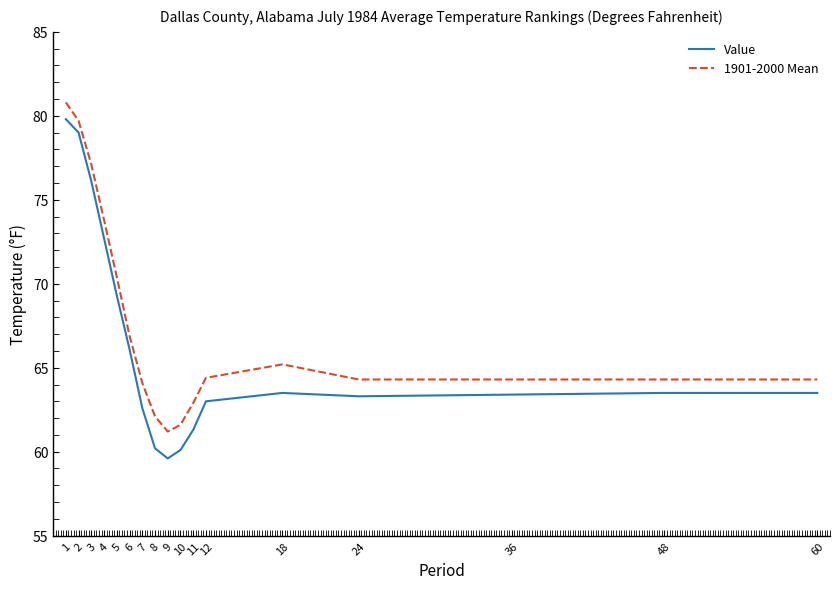

What is the sum of all Value values?

1127.0